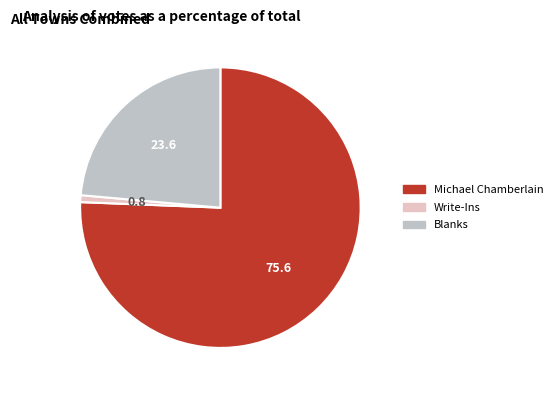

How many slices are in this pie chart?

3